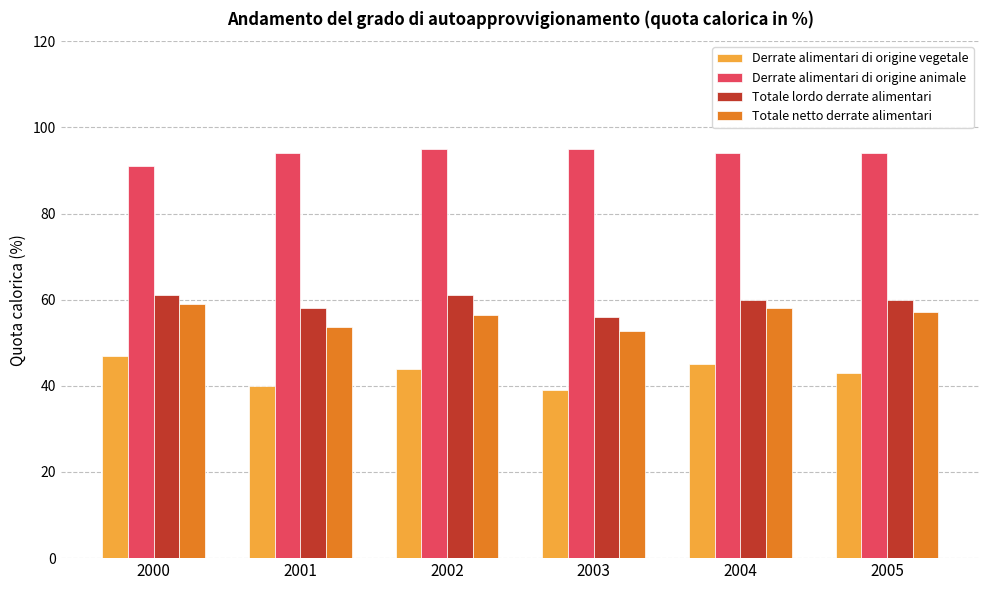

Which category has the lowest value across all series?

2003